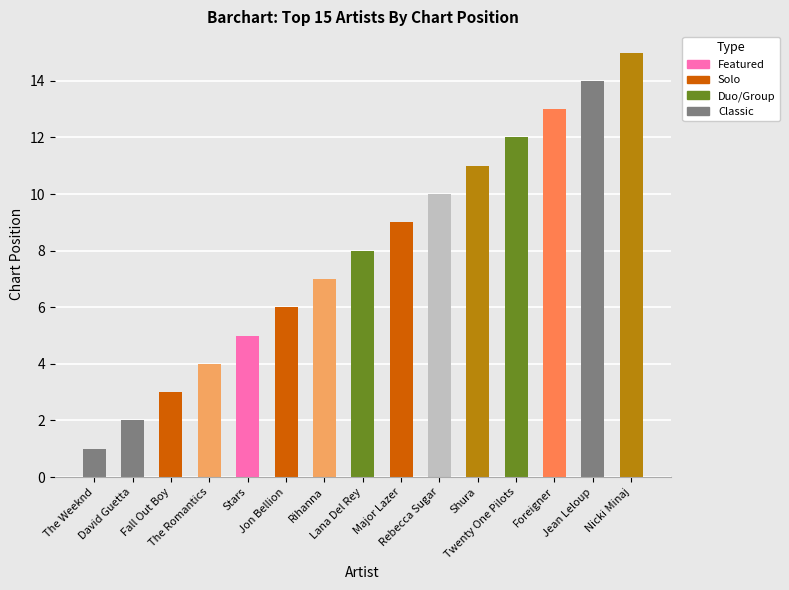

What position from the right is Rihanna?

9